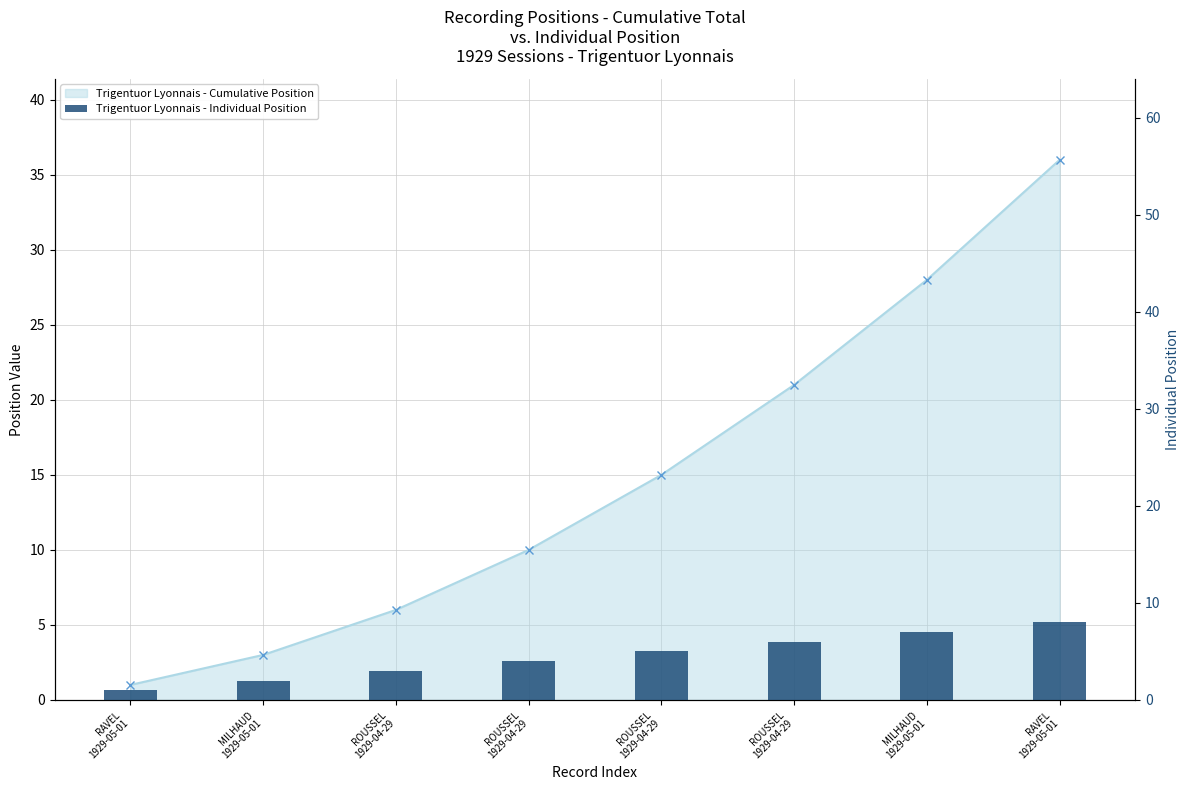

What is the smallest value displayed?

1